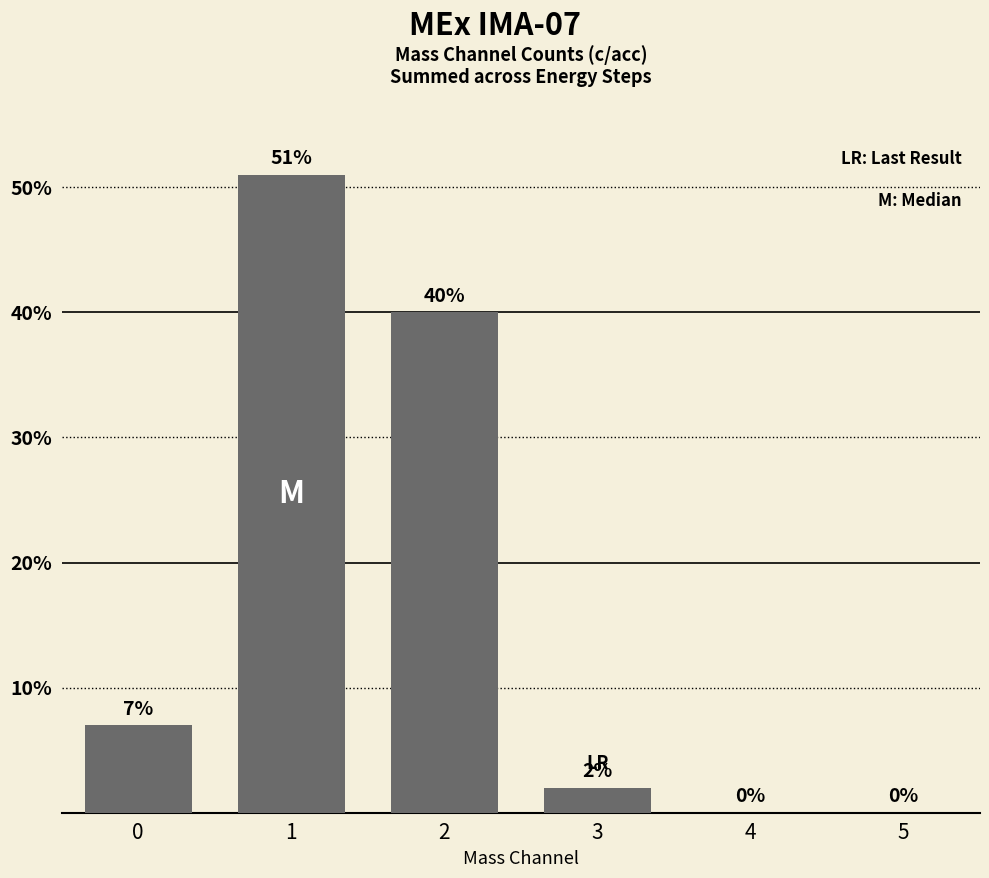

Reading left to right, what are all the values shown in this chart?

7.0	51.0	40.0	2.0	0.0	0.0